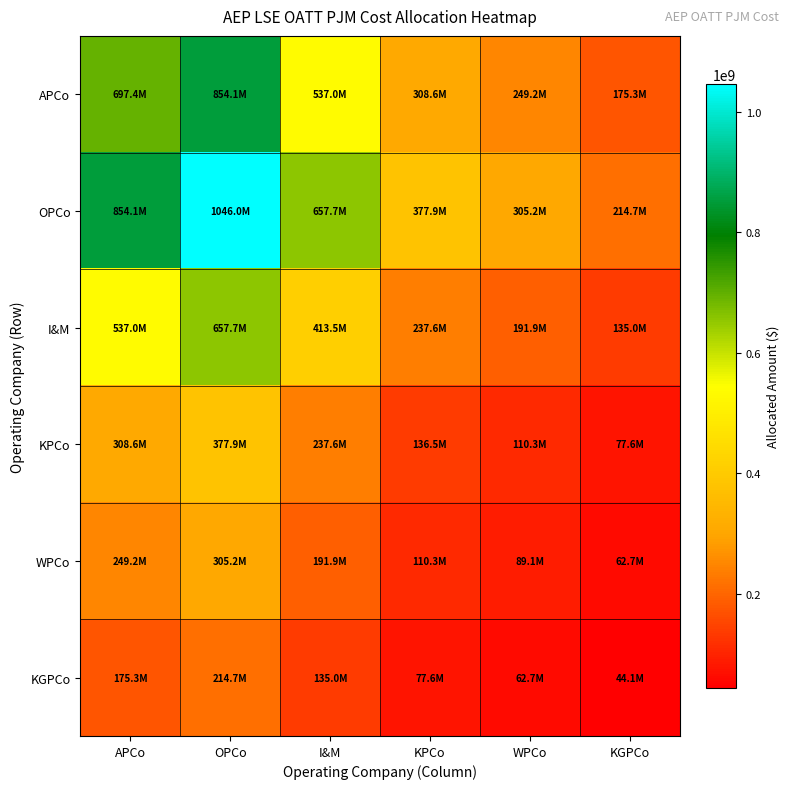

At how many categories does at least one series exceed 338438299?

4